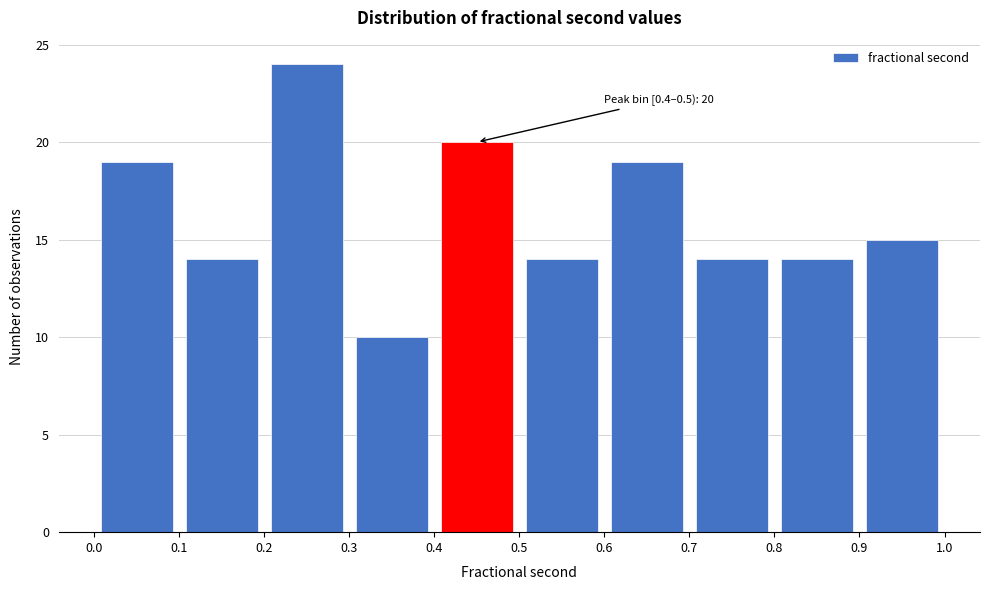

Over which range of the x-axis is the bar tallest?

0.2 to 0.3